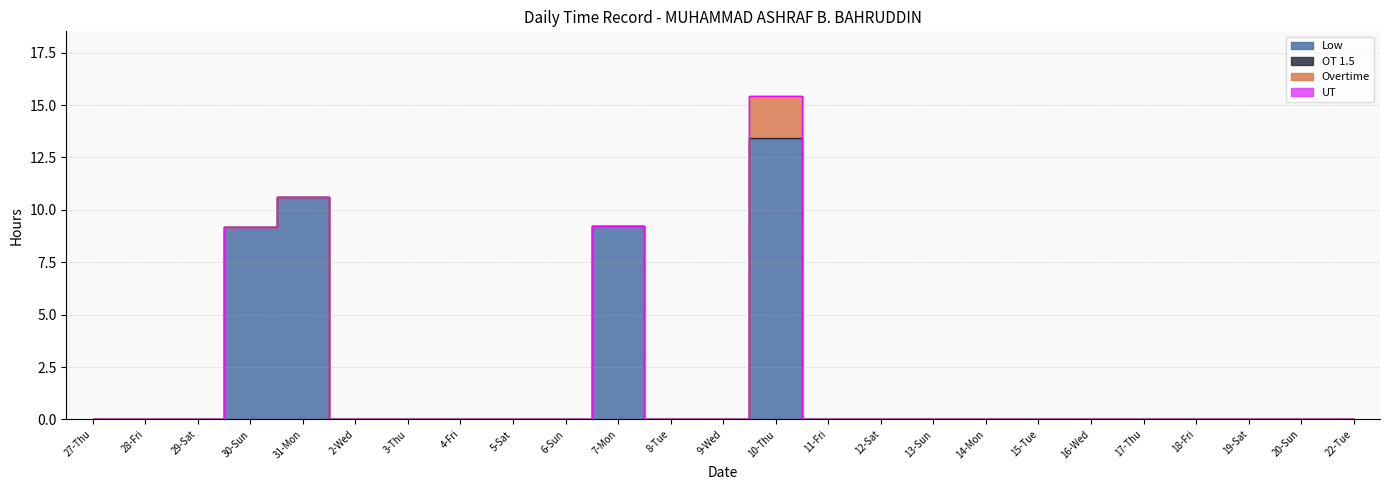

True or false: Overtime has more than 2 points higher than both neighbors.

False